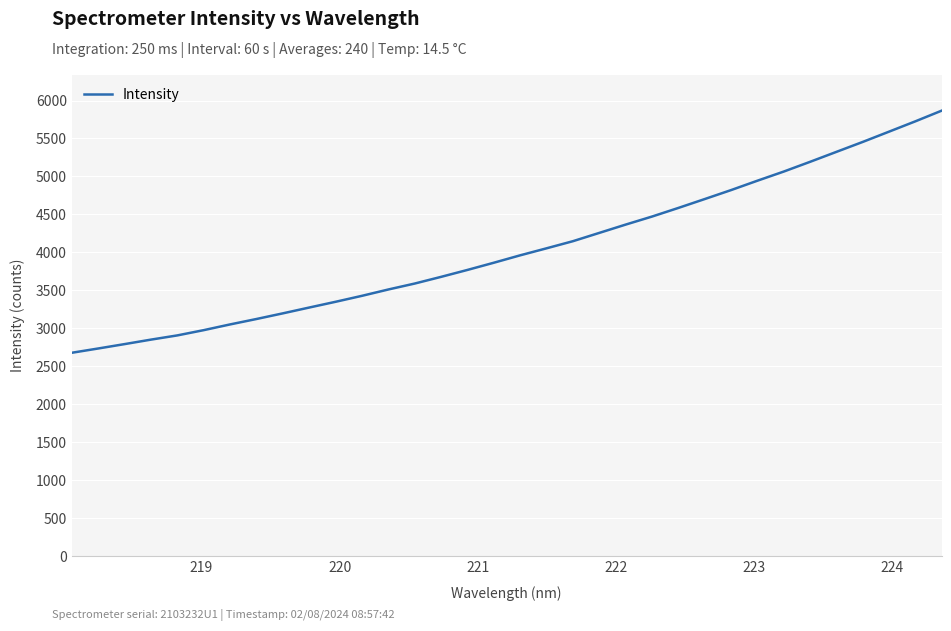

How many distinct data groups are displayed?

1